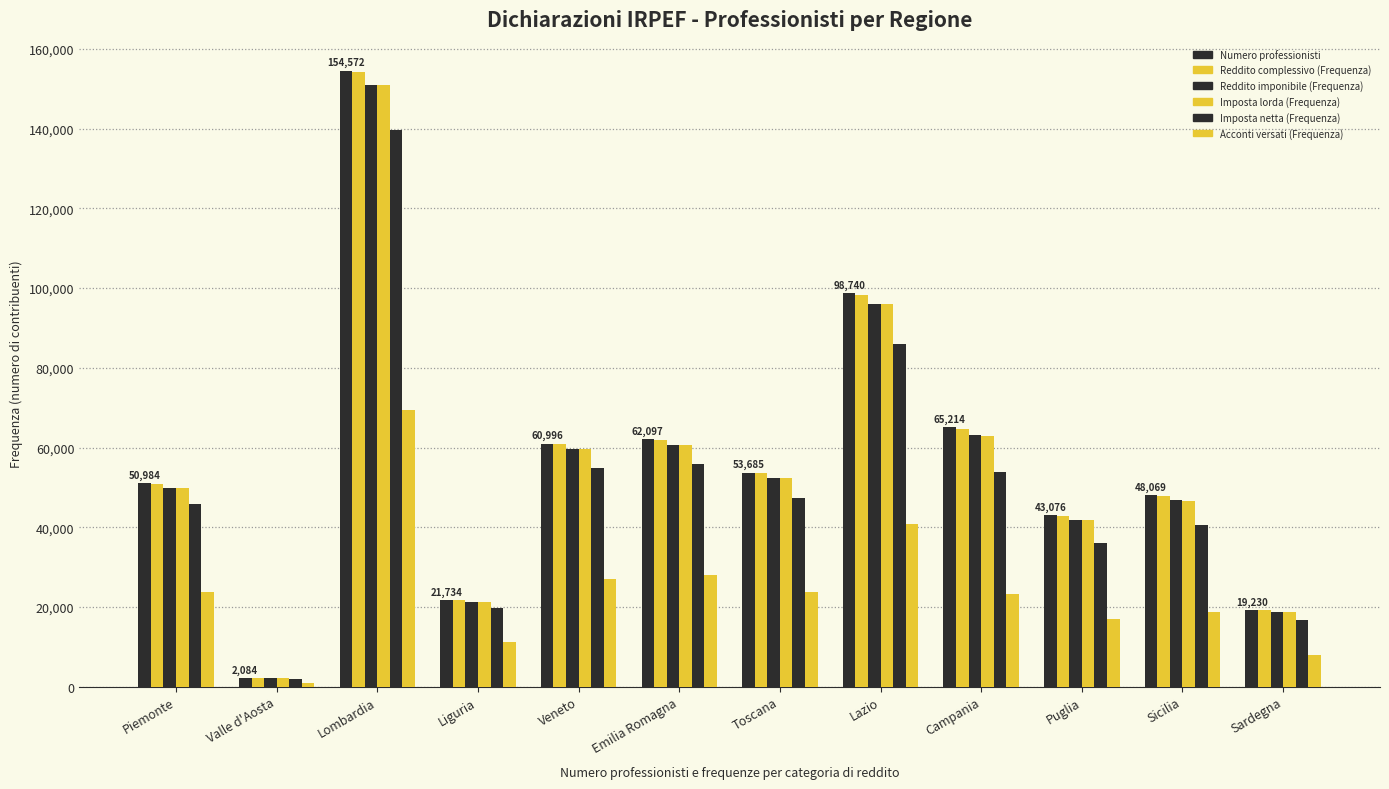

Count the number of categories in the chart.

12